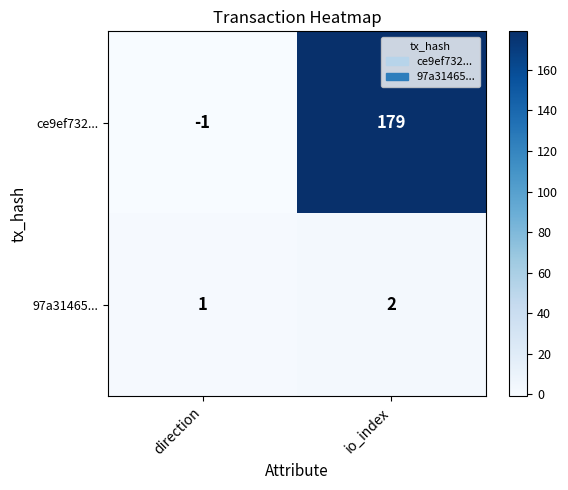

Reading left to right, transcribe all the data shown in this chart.

ce9ef732...: -1	179
97a31465...: 1	2